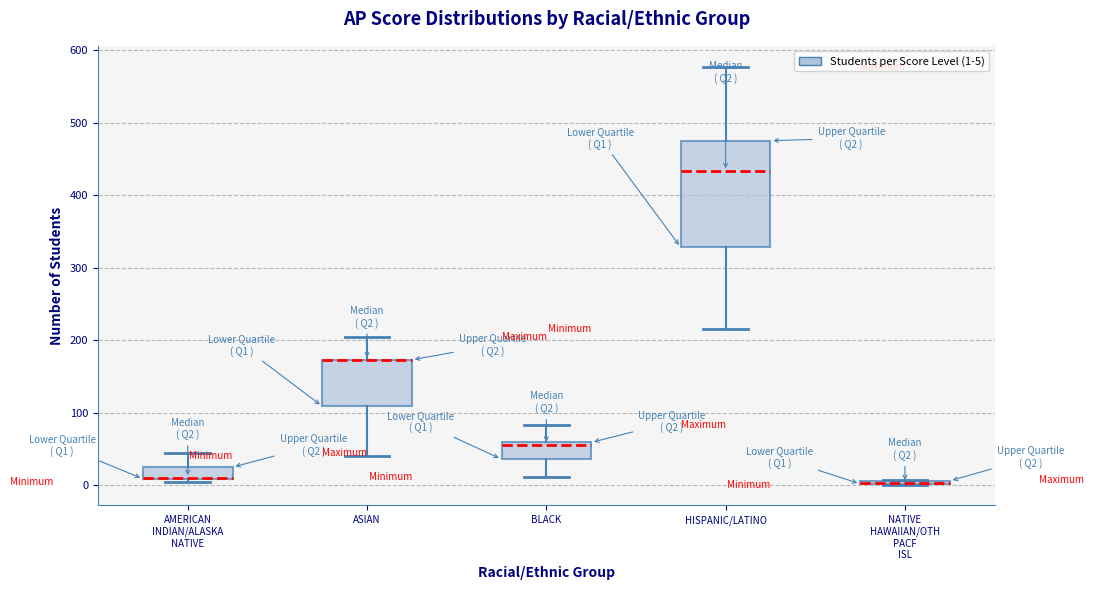

Which box is the tallest, from its lower edge to its upper edge?

HISPANIC/LATINO